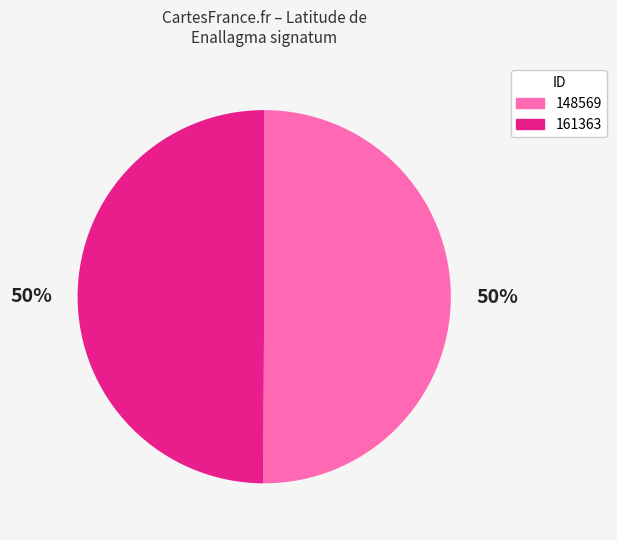

Count the number of slices in the pie.

2